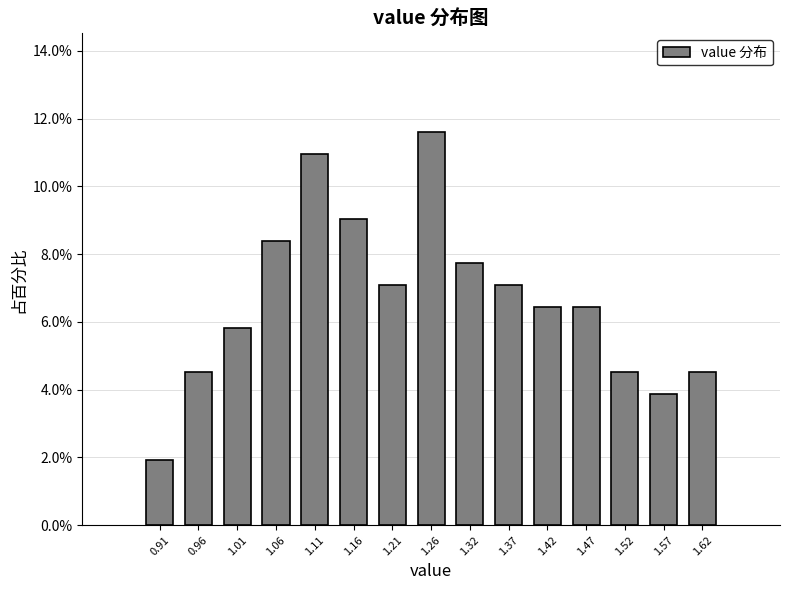

Reading left to right, list every bar in this chart as the range it spans on the x-axis followed by its height. Neither the bar edges nor the heights are printed on the chart, so give them approximately, as read against the axes.

0.88 to 0.93: 2.0
0.93 to 0.98: 4.6
0.98 to 1.03: 5.8
1.03 to 1.09: 8.4
1.09 to 1.14: 11.0
1.14 to 1.19: 9.0
1.19 to 1.24: 7.0
1.24 to 1.29: 11.6
1.29 to 1.34: 7.8
1.34 to 1.39: 7.0
1.39 to 1.44: 6.4
1.44 to 1.50: 6.4
1.50 to 1.55: 4.6
1.55 to 1.60: 3.8
1.60 to 1.65: 4.6